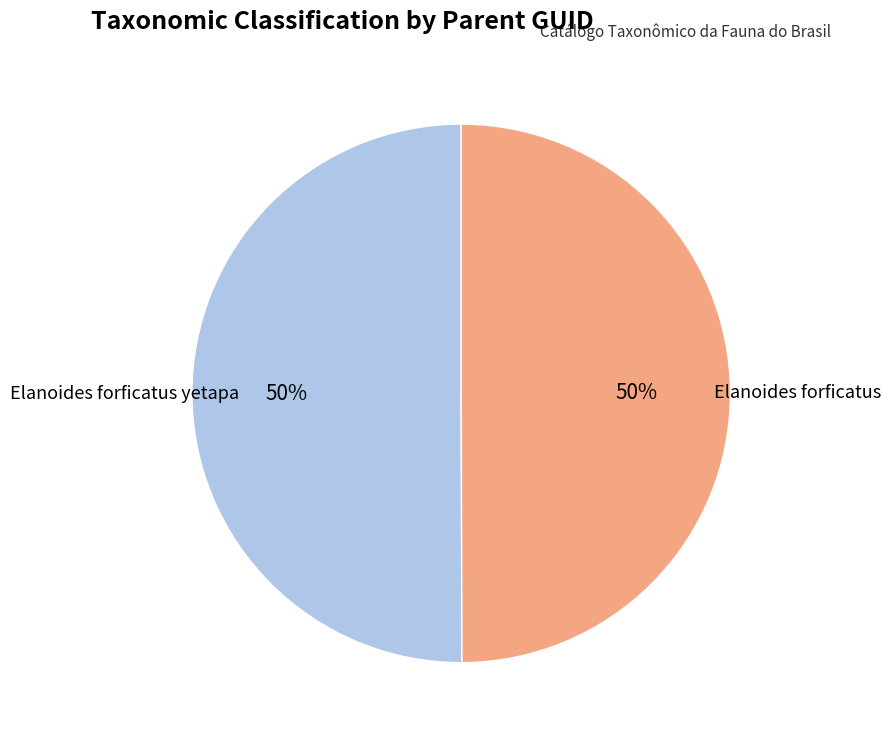

What percentage is the Elanoides forficatus slice, to the nearest percent?

50%